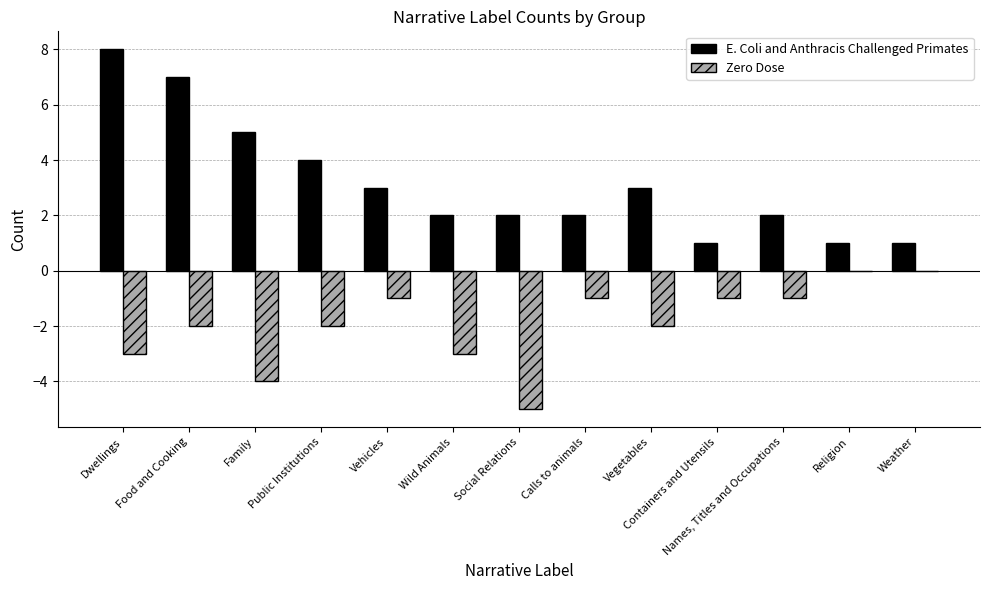

Reading left to right, extract all data points from this chart.

E. Coli and Anthracis Challenged Primates: 8	7	5	4	3	2	2	2	3	1	2	1	1
Zero Dose: -3	-2	-4	-2	-1	-3	-5	-1	-2	-1	-1	0	0